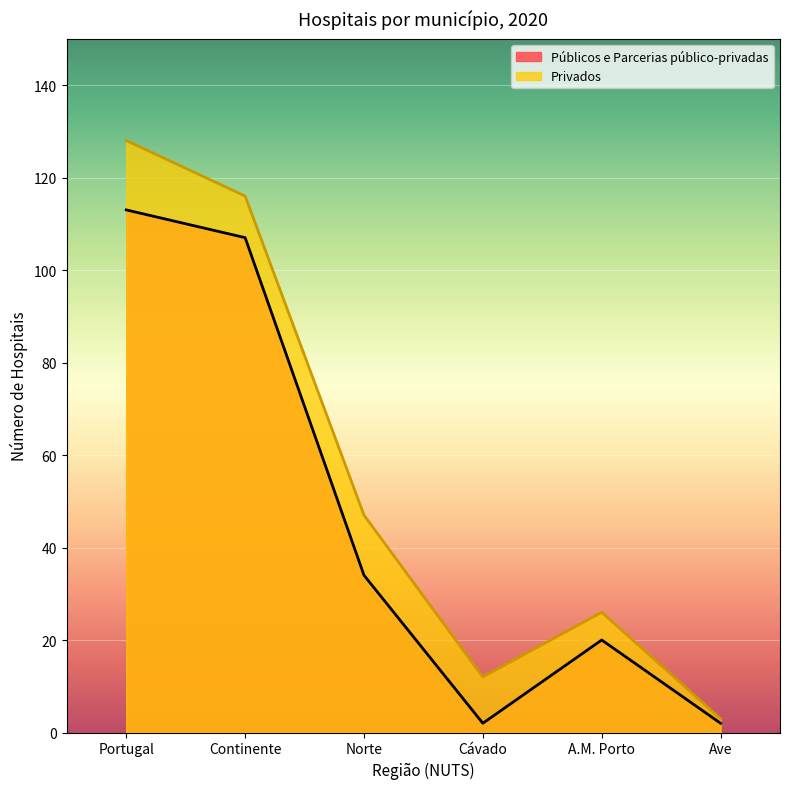

Rank the categories by Privados value from lowest to highest.

Ave, Cávado, A.M. Porto, Norte, Continente, Portugal